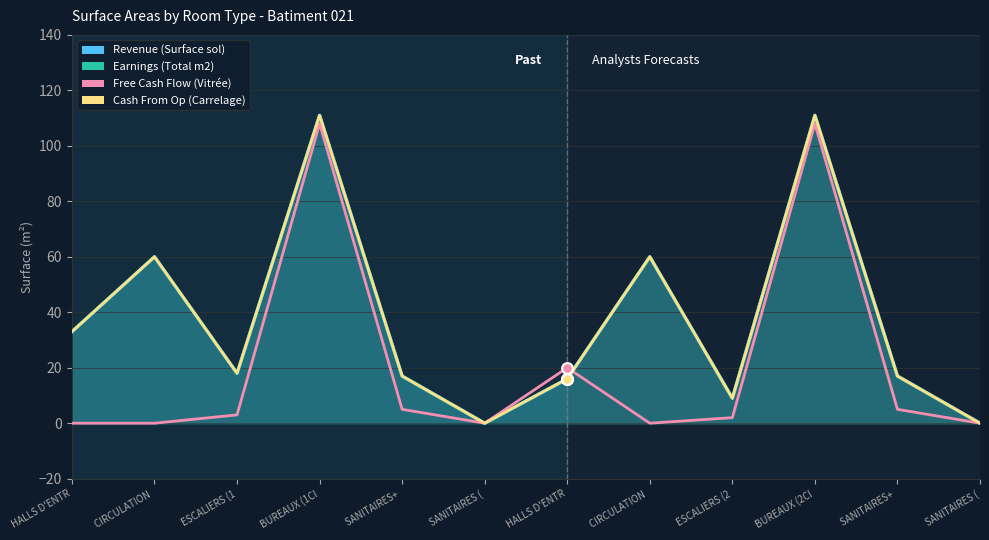

At which category is the sum across all series the highest?

BUREAUX (1CI